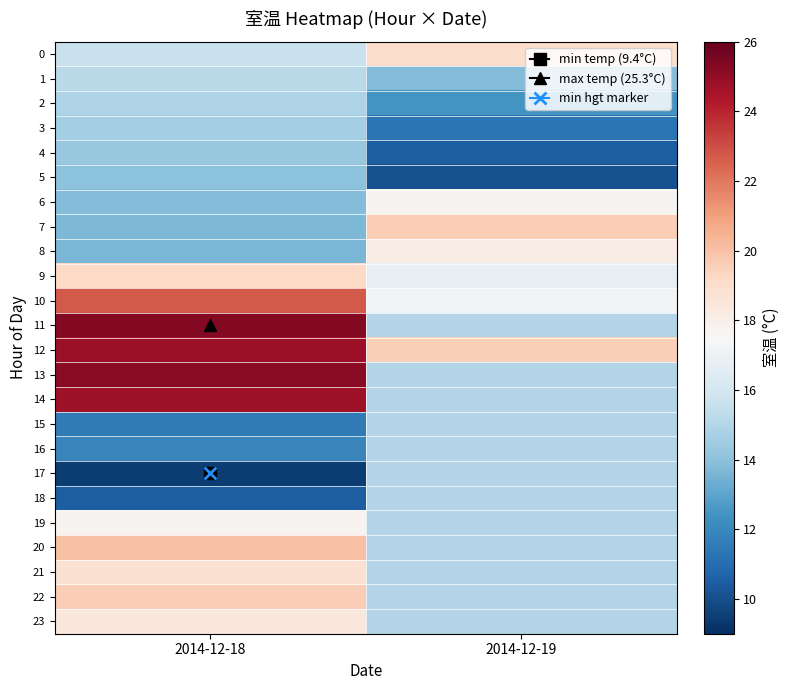

What is the total value across all series at 2014-12-18?

409.4